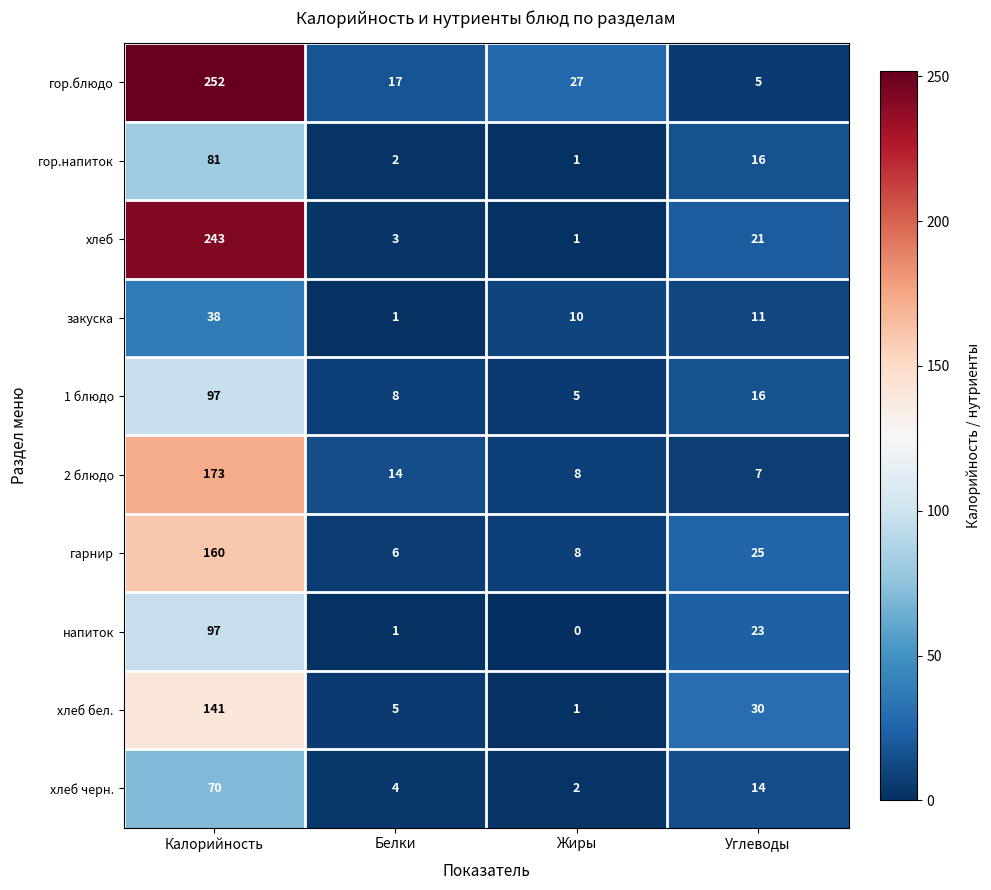

Where is хлеб nearest to the value 122?

Углеводы